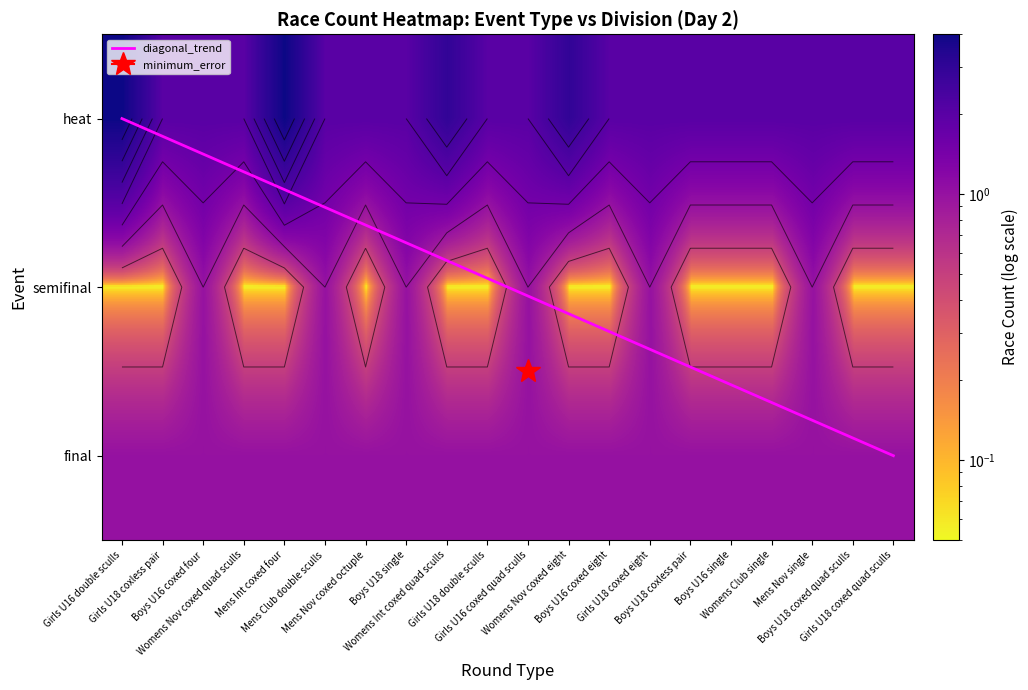

What is the difference between the maximum and minimum values in the semifinal series?

0.9